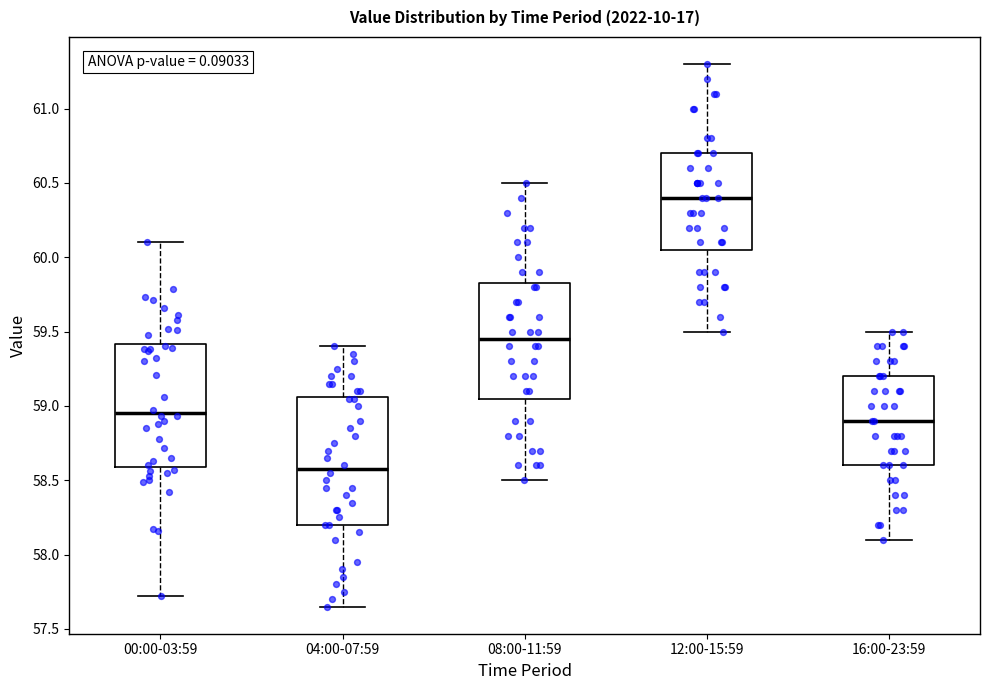

Reading left to right, transcribe this box plot: for each box, give where its median line is, the range the box spans, and where its two whiskers end, as read against the y-axis. The values are not printed on the chart, so give them approximately, as read against the axis.

00:00-03:59: median 58.95, box 58.60 to 59.40, whiskers 57.70 to 60.10
04:00-07:59: median 58.60, box 58.20 to 59.05, whiskers 57.65 to 59.40
08:00-11:59: median 59.45, box 59.05 to 59.85, whiskers 58.50 to 60.50
12:00-15:59: median 60.40, box 60.05 to 60.70, whiskers 59.50 to 61.30
16:00-23:59: median 58.90, box 58.60 to 59.20, whiskers 58.10 to 59.50